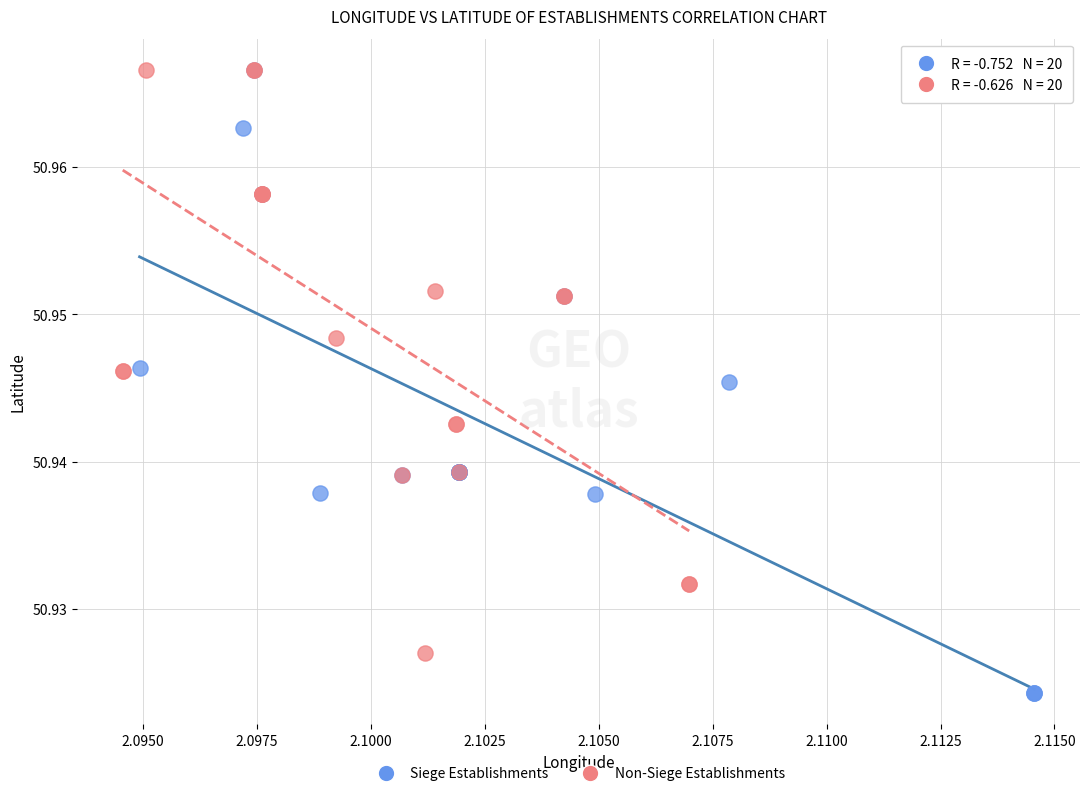

What are all the series names shown in the legend?

Siege Establishments, Non-Siege Establishments